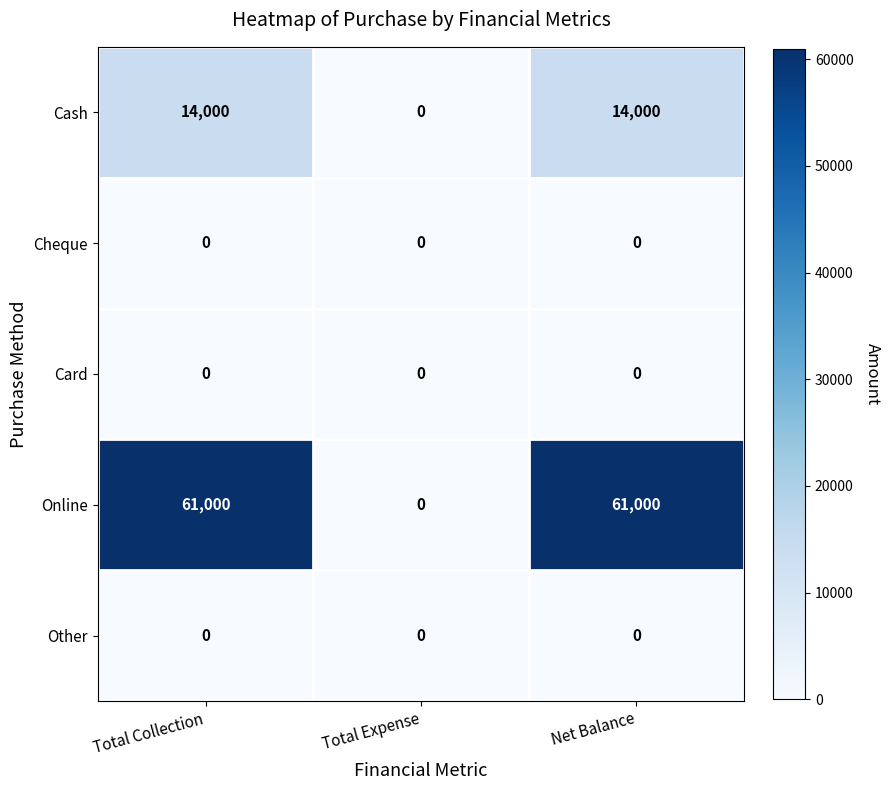

Reading left to right, transcribe all the data shown in this chart.

Cash: Total Collection=14000	Total Expense=0	Net Balance=14000
Cheque: Total Collection=0	Total Expense=0	Net Balance=0
Card: Total Collection=0	Total Expense=0	Net Balance=0
Online: Total Collection=61000	Total Expense=0	Net Balance=61000
Other: Total Collection=0	Total Expense=0	Net Balance=0